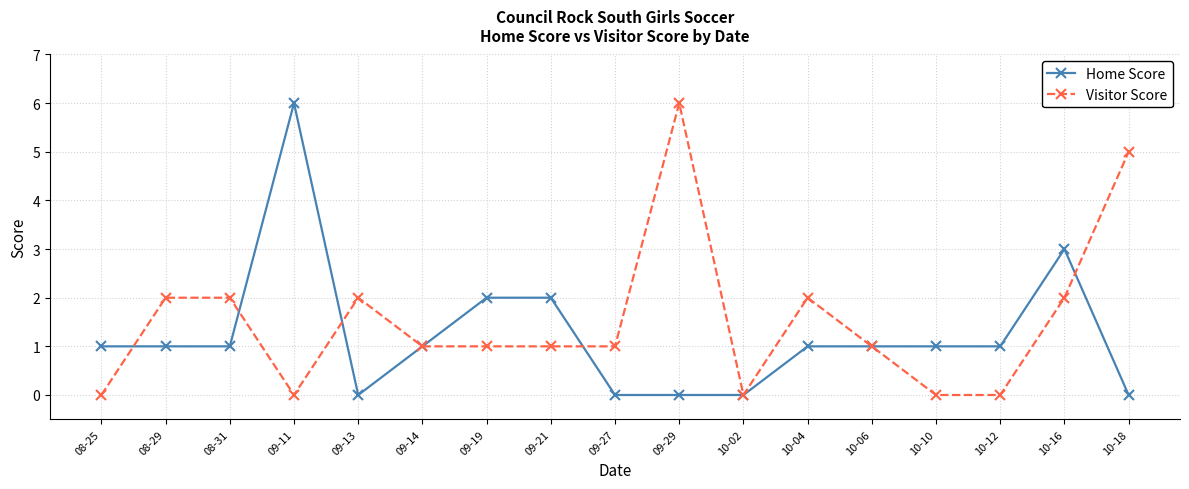

What is the label of the 4th point from the left?

09-11